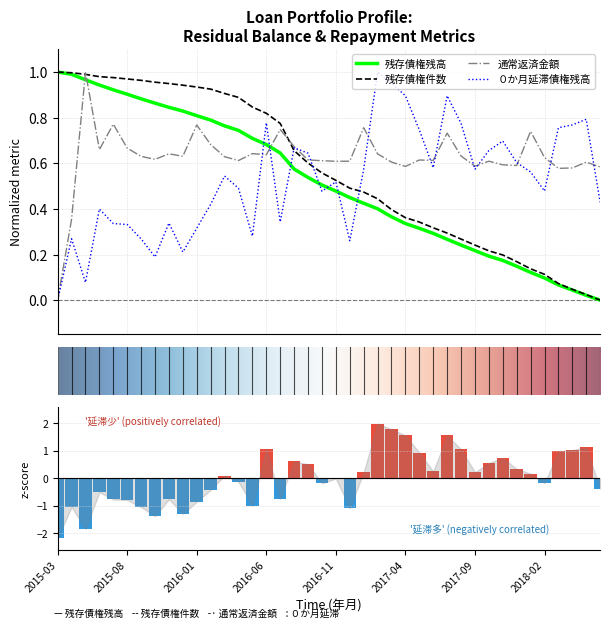

Which series changed the most between 13 and 39?

残存債権件数